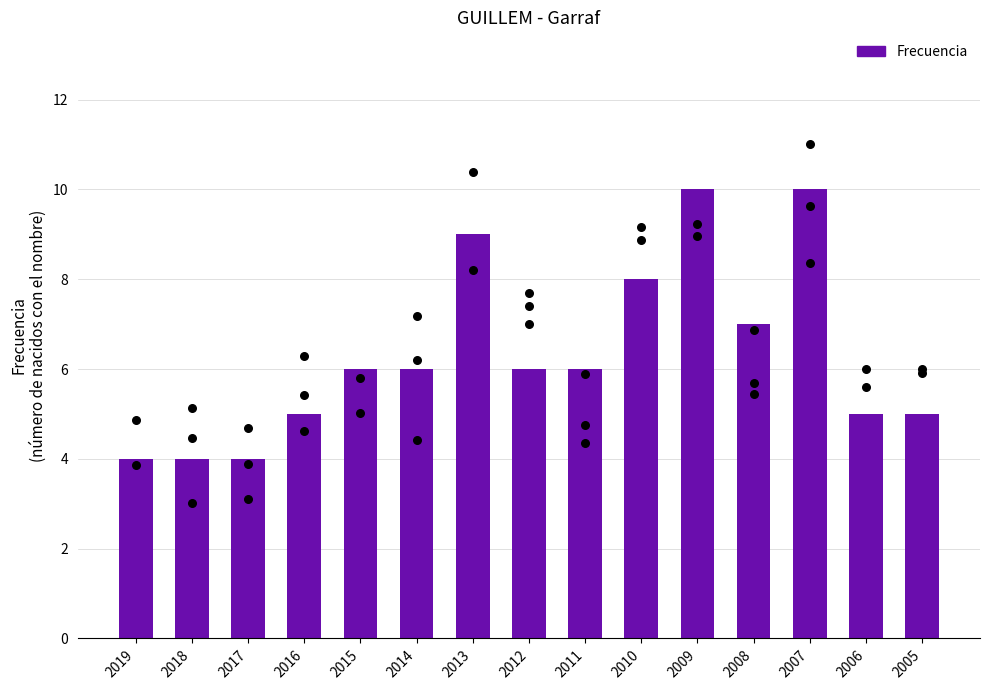

Approximately how many times larger is the value at 2008 compared to 2016?

1.4